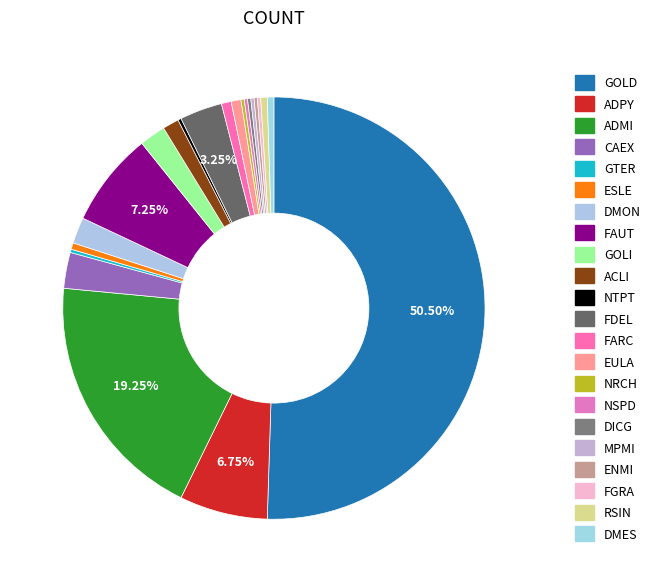

Is there a majority slice in this chart?

Yes